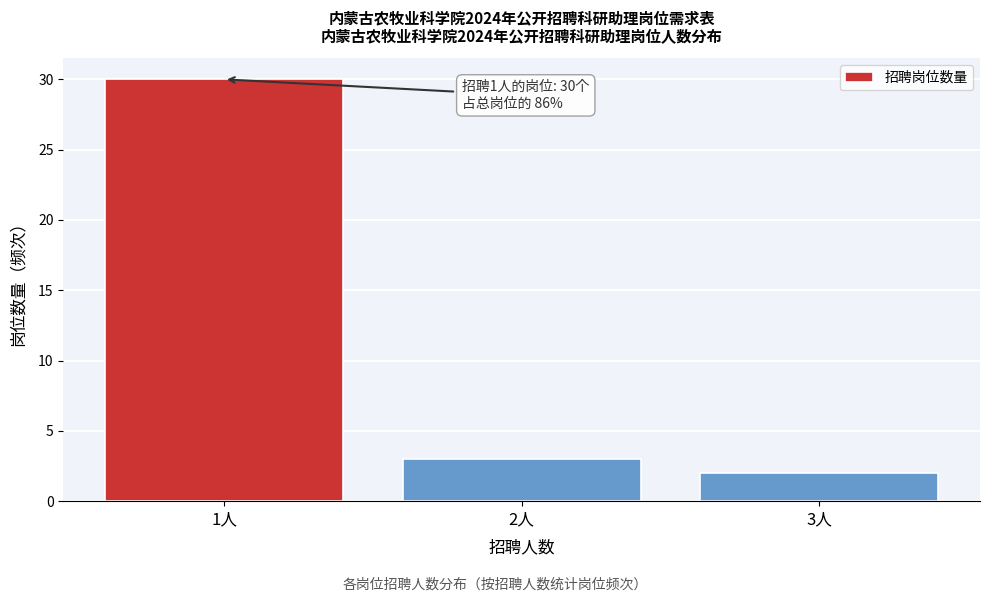

Over which range of the x-axis is the bar tallest?

0.5 to 1.5